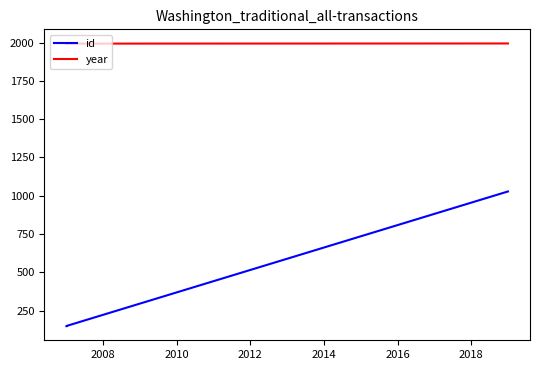

What are all the series names shown in the legend?

id, year